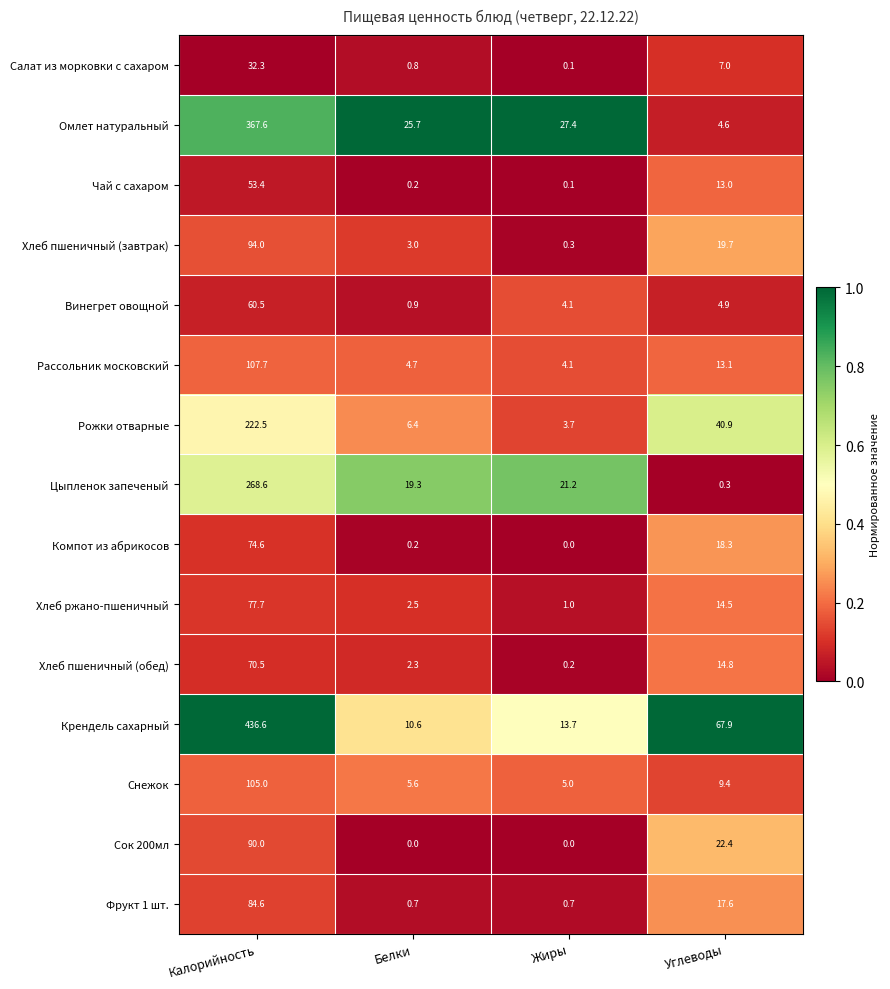

How many values in the Хлеб ржано-пшеничный series are below 14?

2